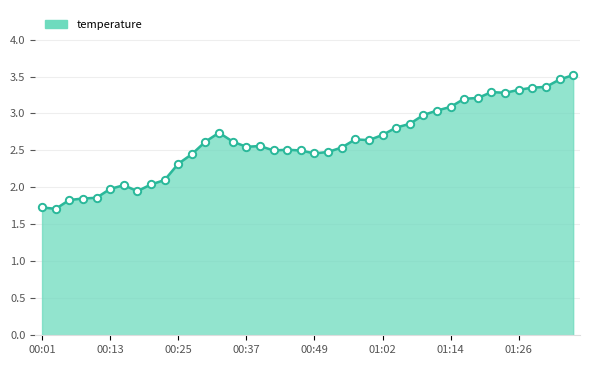

What is the greatest value displayed?

3.5